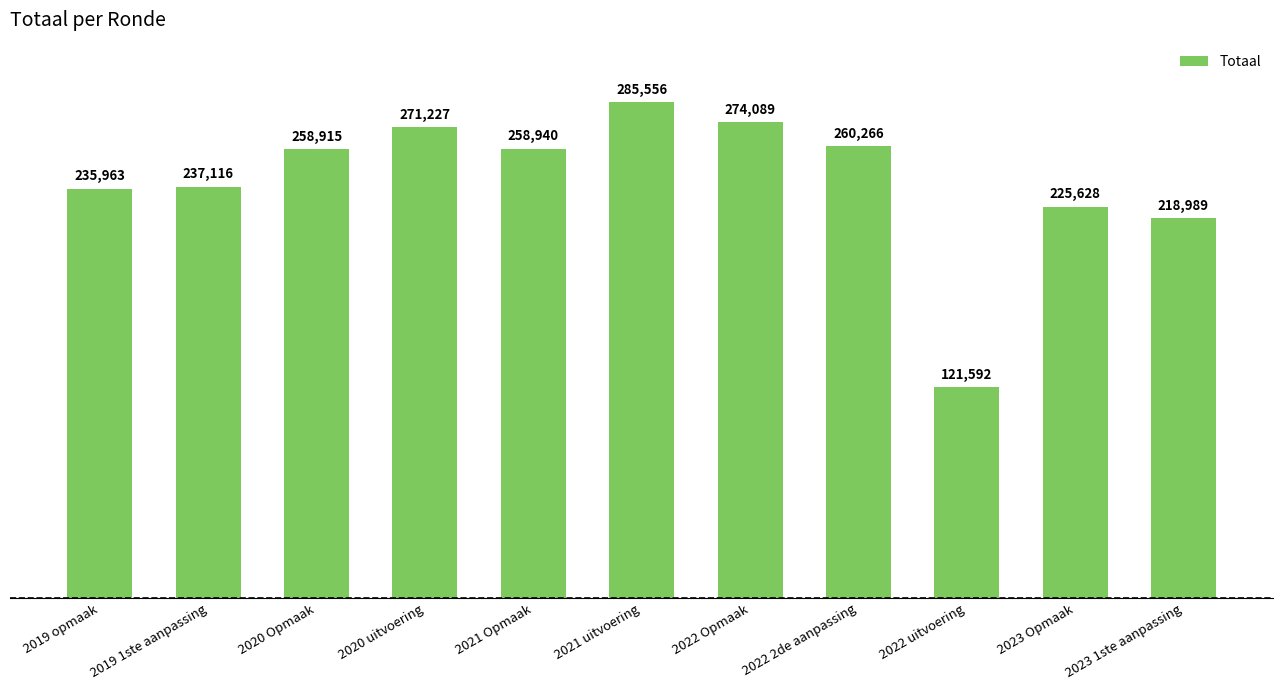

List the labels in order of value, smallest first.

2022 uitvoering, 2023 1ste aanpassing, 2023 Opmaak, 2019 opmaak, 2019 1ste aanpassing, 2020 Opmaak, 2021 Opmaak, 2022 2de aanpassing, 2020 uitvoering, 2022 Opmaak, 2021 uitvoering